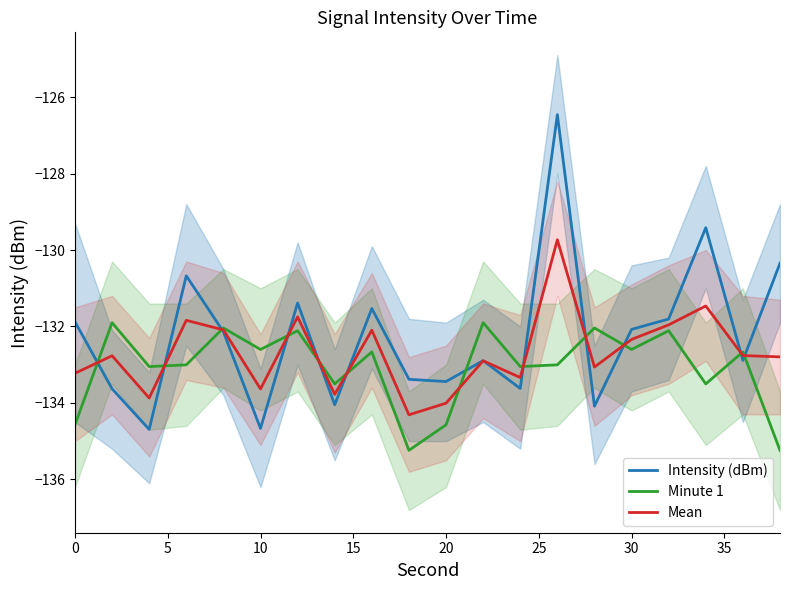

Reading left to right, list all the values displayed in this chart.

Intensity (dBm): -131.9	-133.6	-134.7	-130.7	-132.1	-134.7	-131.4	-134.0	-131.5	-133.4	-133.4	-132.9	-133.6	-126.5	-134.1	-132.1	-131.8	-129.4	-132.9	-130.3
Minute 1: -134.6	-131.9	-133.0	-133.0	-132.0	-132.6	-132.1	-133.5	-132.7	-135.2	-134.6	-131.9	-133.0	-133.0	-132.0	-132.6	-132.1	-133.5	-132.7	-135.2
Mean: -133.2	-132.8	-133.9	-131.8	-132.1	-133.6	-131.7	-133.8	-132.1	-134.3	-134.0	-132.9	-133.3	-129.7	-133.1	-132.3	-132.0	-131.5	-132.8	-132.8